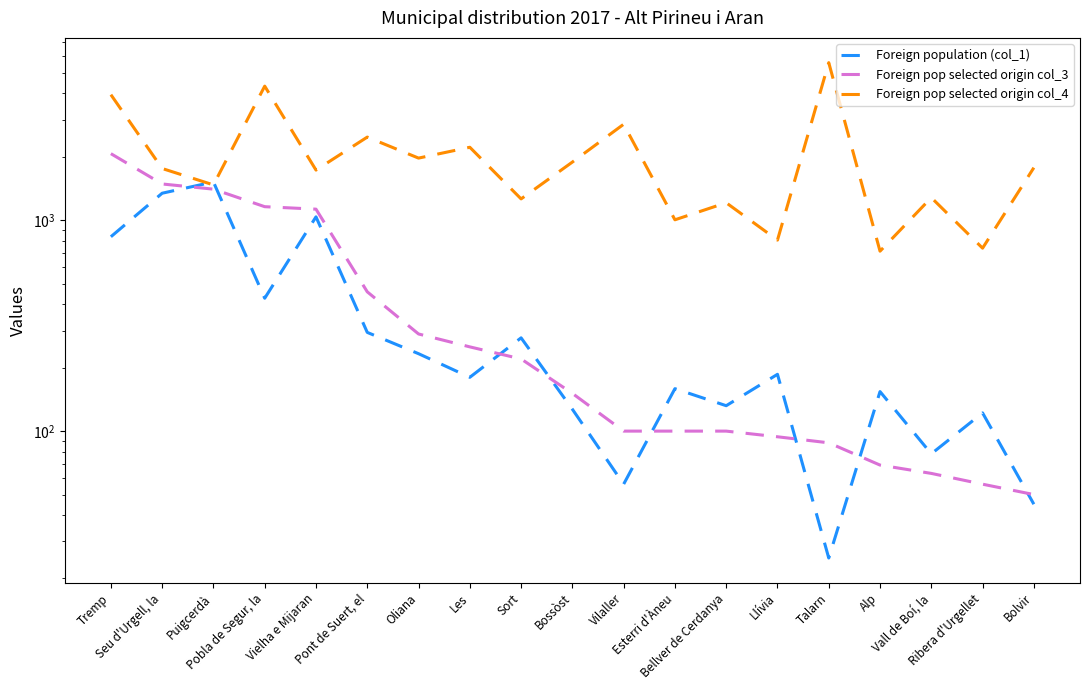

Is the value of Foreign pop selected origin col_3 at Llívia greater than the value of Foreign pop selected origin col_4 at Llívia?

No